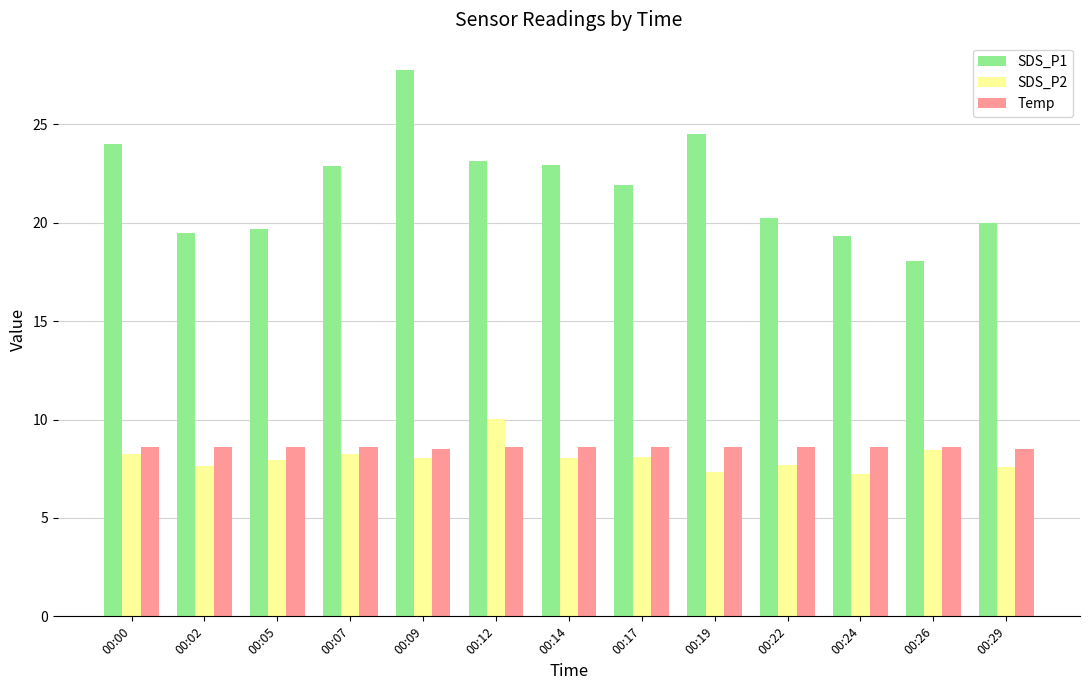

Which series has the largest range (max minus min)?

SDS_P1